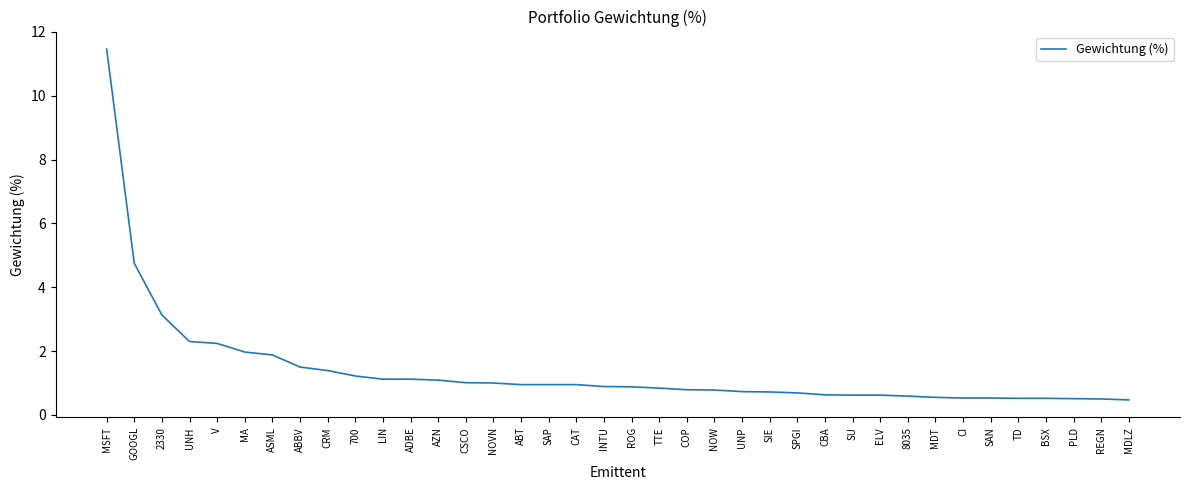

Read the value at NOW.

0.8